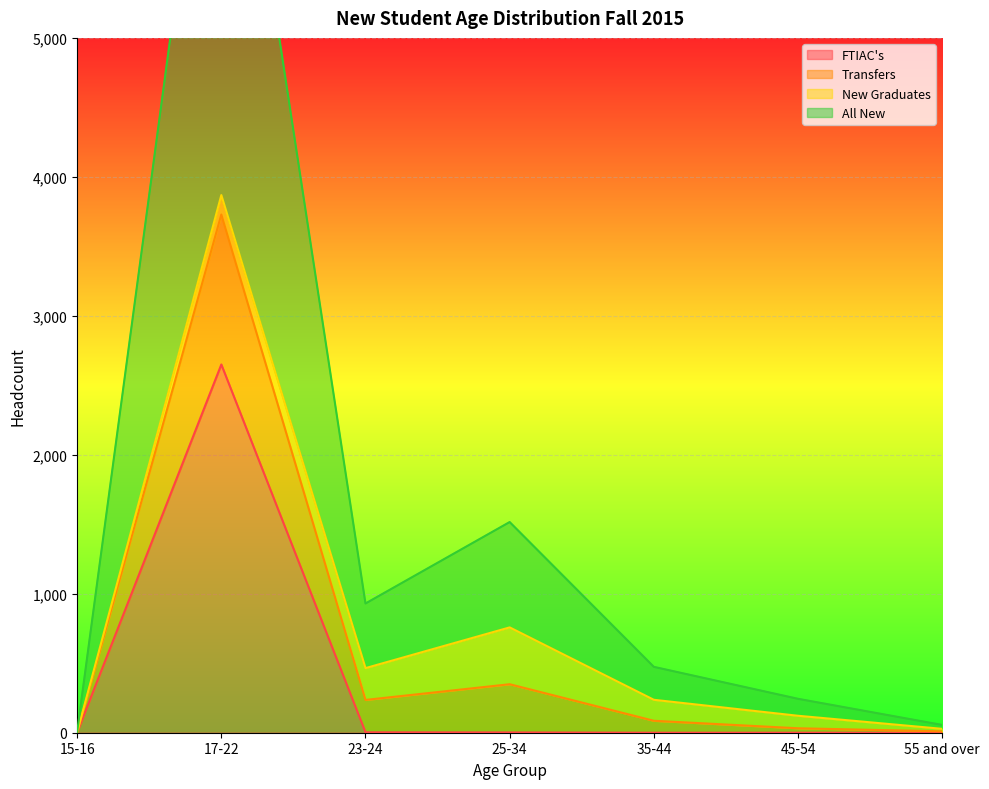

What is the label of the 5th point from the left?

35-44